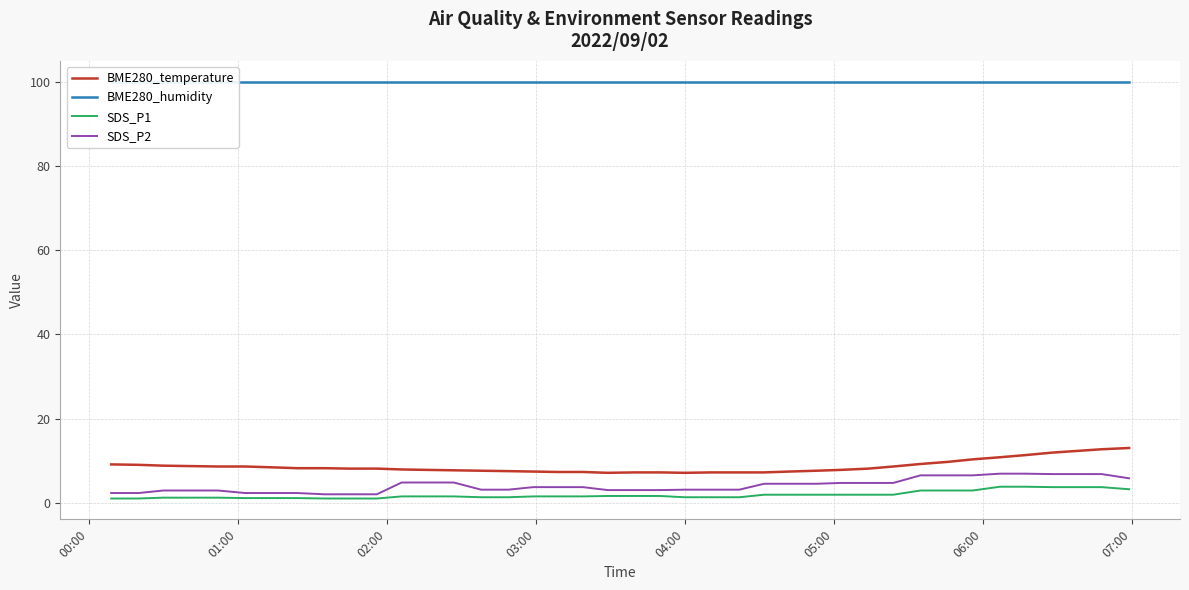

What is the value of the BME280_humidity point at the 2nd from the left?

100.0